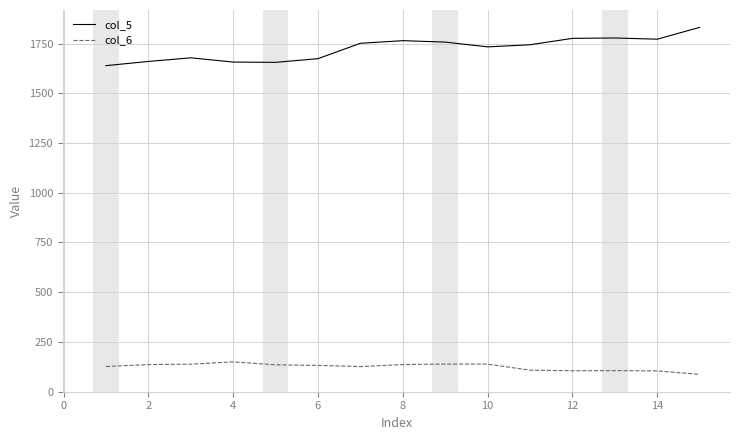

Which series has the widest spread of values?

col_5